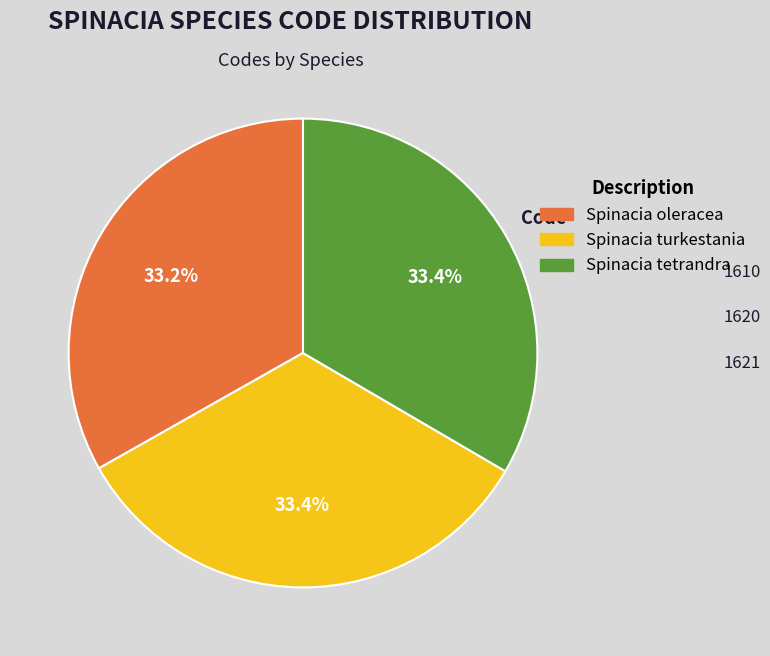

Is it true that Spinacia turkestania is 33% of the pie?

True